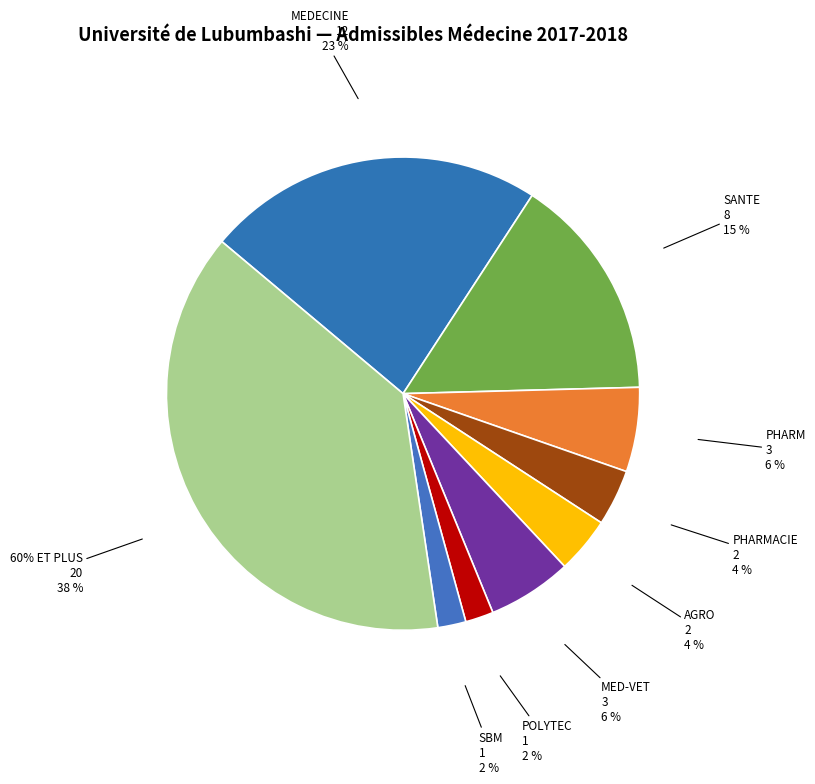

Is there any slice that represents more than half of the pie?

No